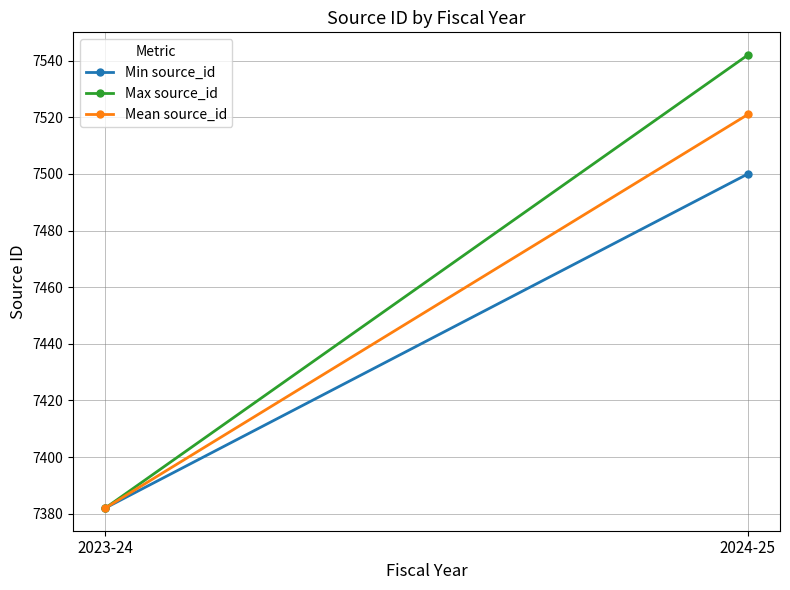

What are all the series names shown in the legend?

Min source_id, Max source_id, Mean source_id